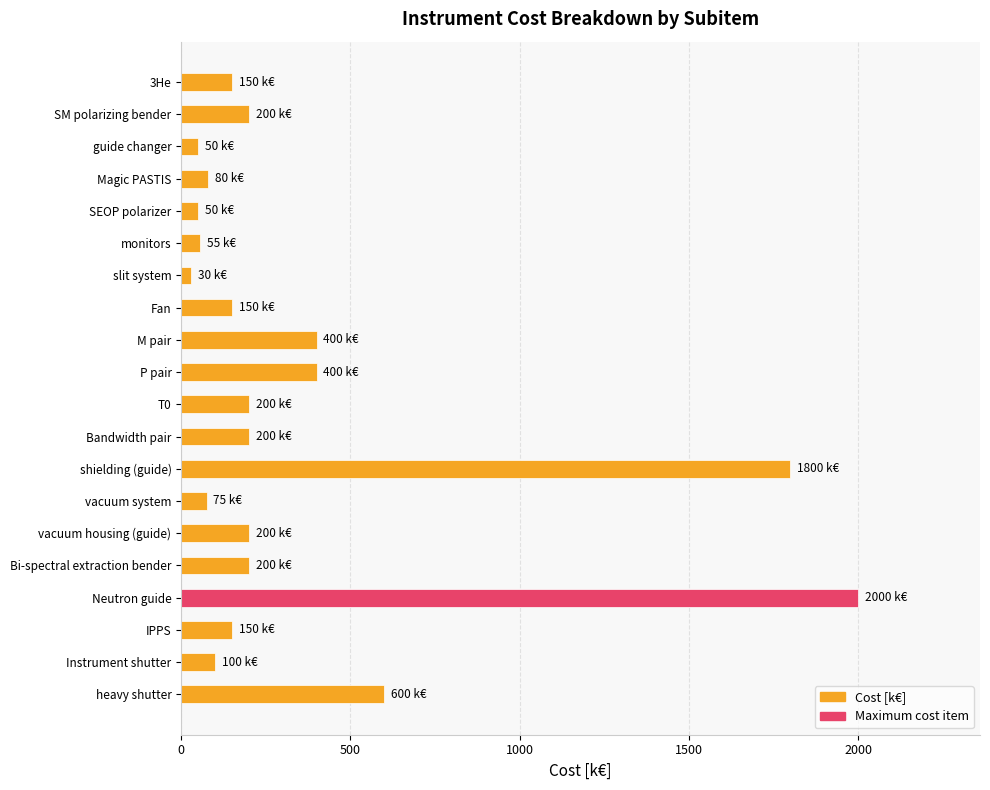

The value at T0 is 81. True or false?

False